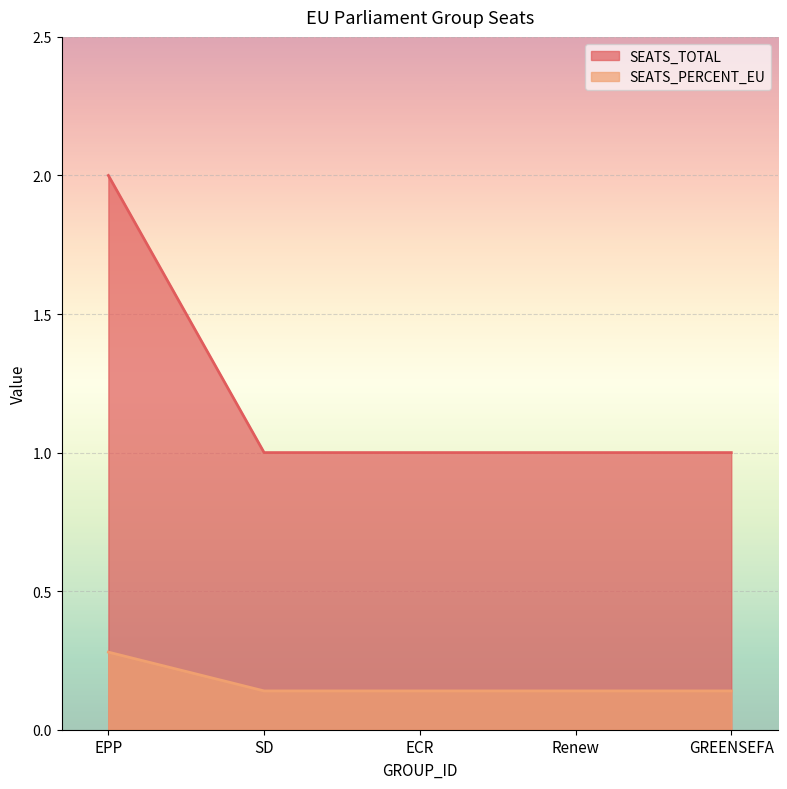

What are all the series names shown in the legend?

SEATS_TOTAL, SEATS_PERCENT_EU